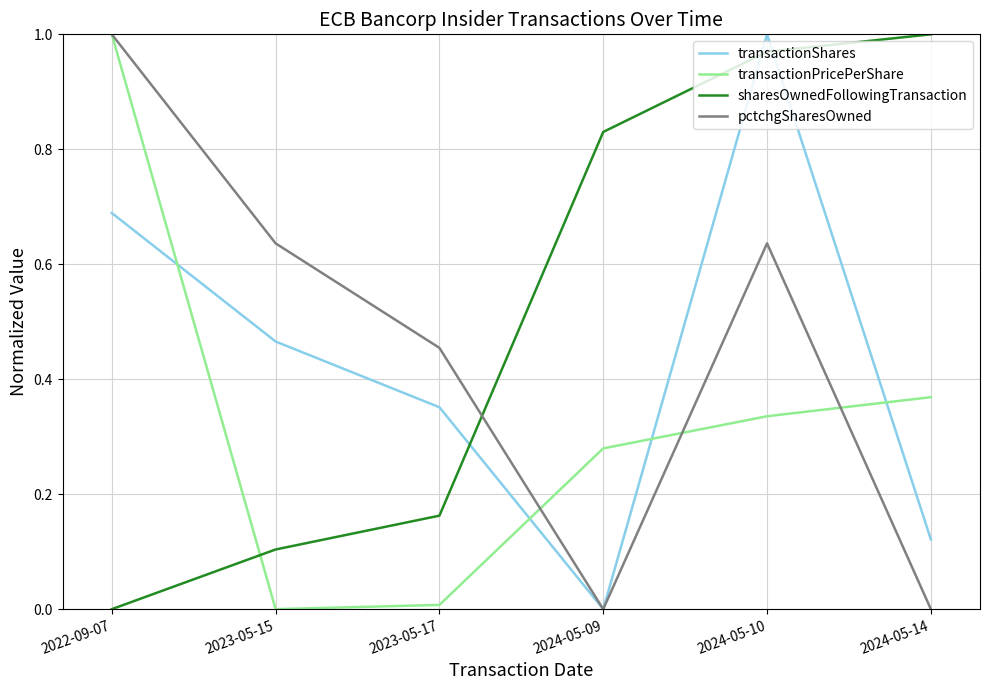

Is it true that sharesOwnedFollowingTransaction equals 0.3 at 2024-05-10?

False